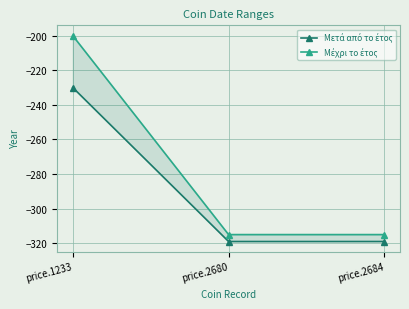

Is this an area chart (filled region under the line)?

No